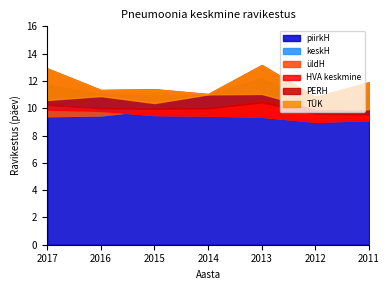

At how many categories does at least one series exceed 11?

6